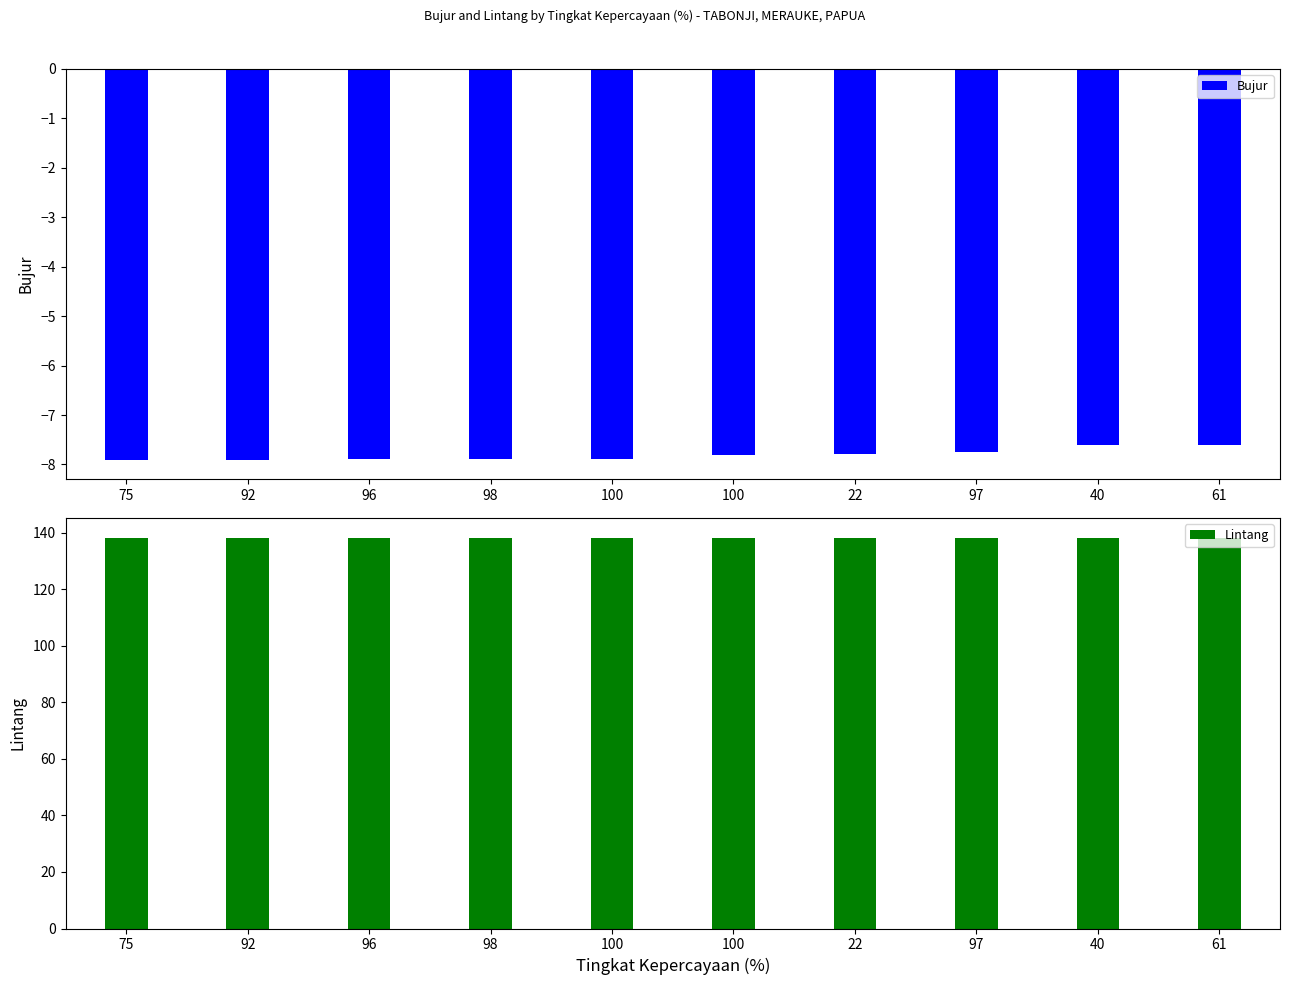

What is the total value across all series at 98?

130.3